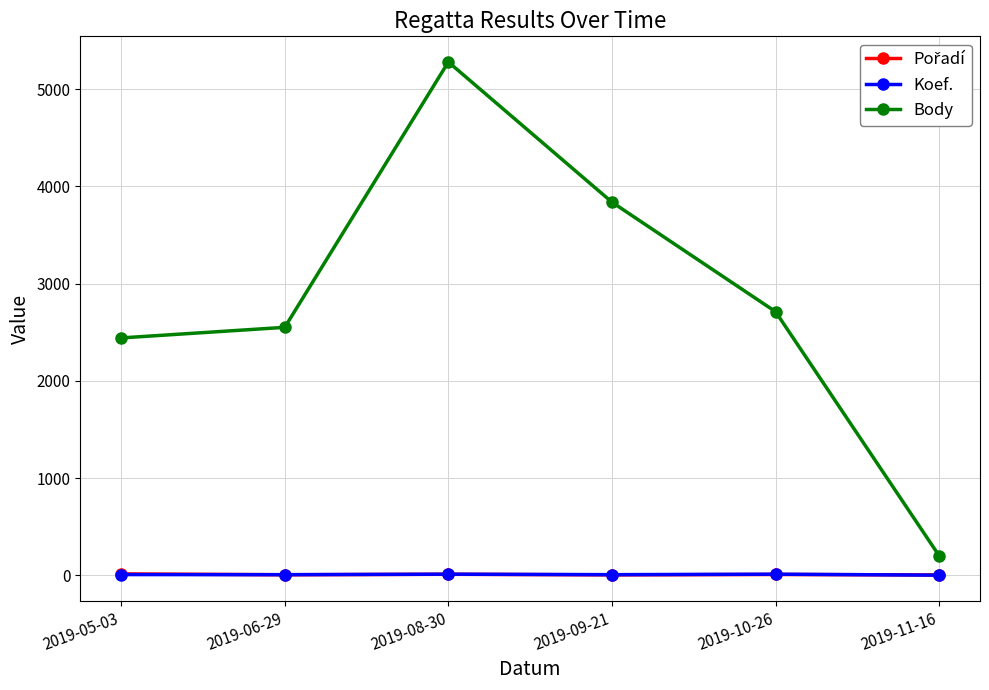

Which series has the largest range (max minus min)?

Body